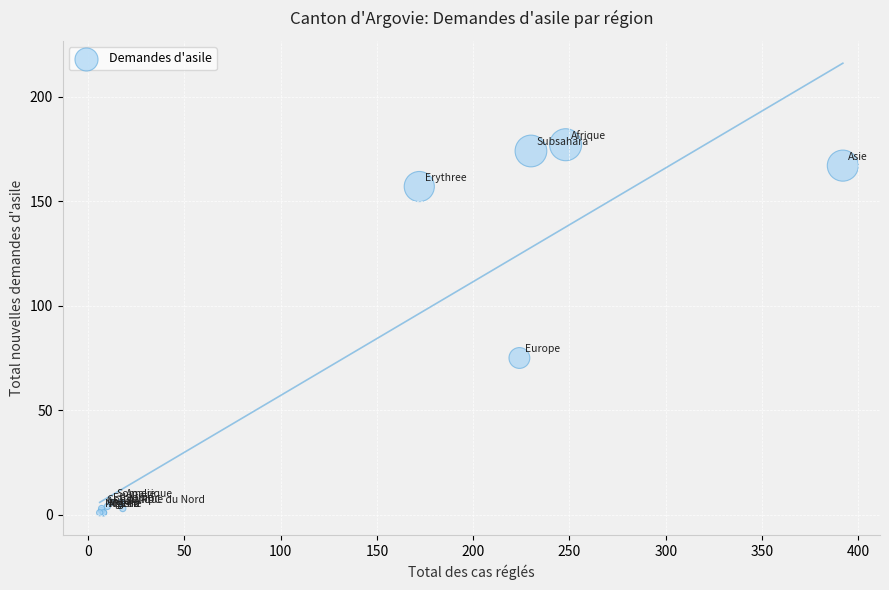

What Y value in the scatter plot is closest to 89?

75